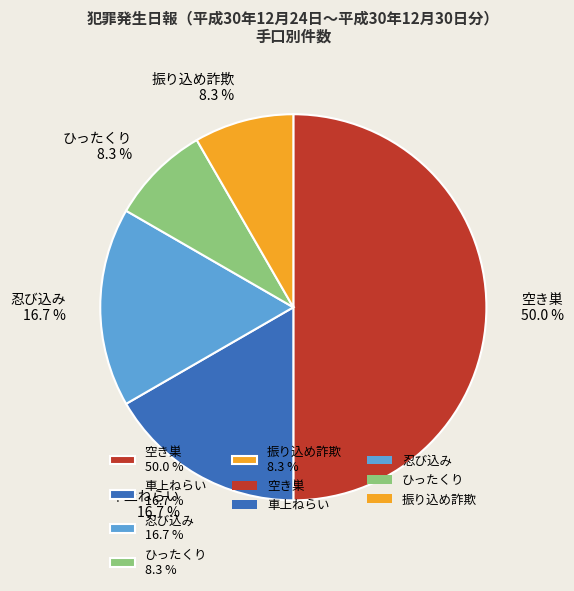

Between 車上ねらい 16.7 % and 振り込め詐欺 8.3 %, which is larger?

車上ねらい 16.7 %